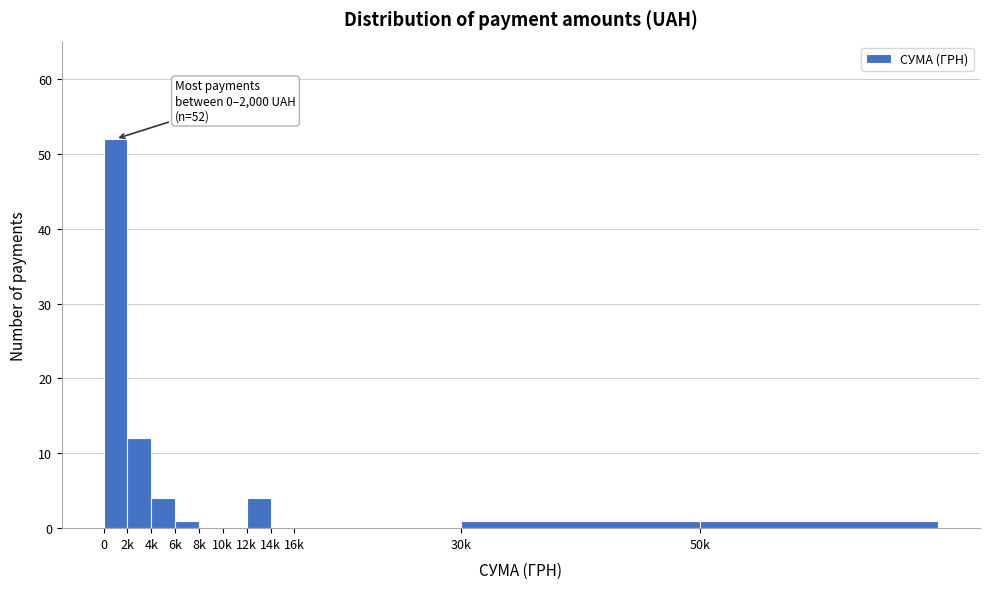

Reading left to right, list all the values displayed in this chart.

0=52	2k=12	4k=4	6k=1	8k=0	10k=0	12k=4	14k=0	16k=0	30k=1	50k=1